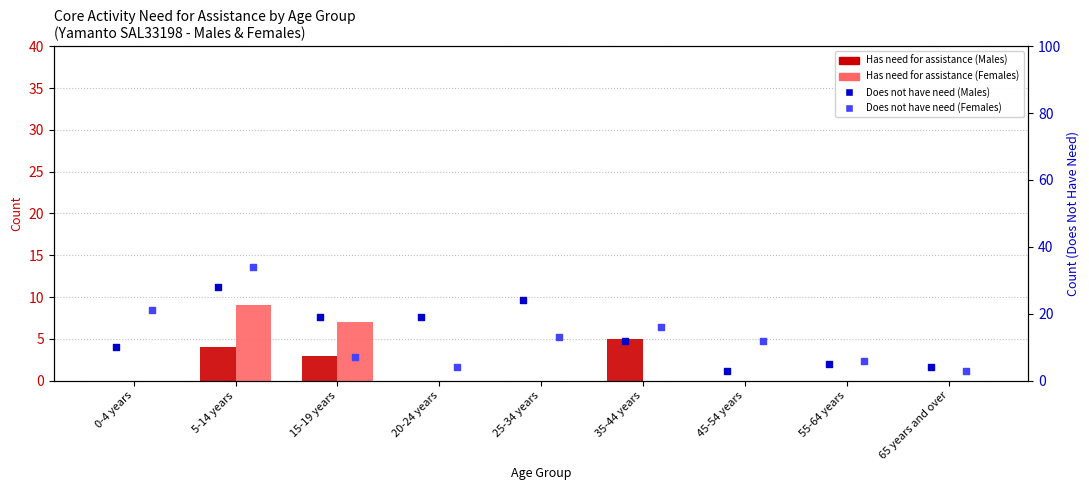

What are all the series names shown in the legend?

Has need for assistance (Males), Has need for assistance (Females), Does not have need (Males), Does not have need (Females)